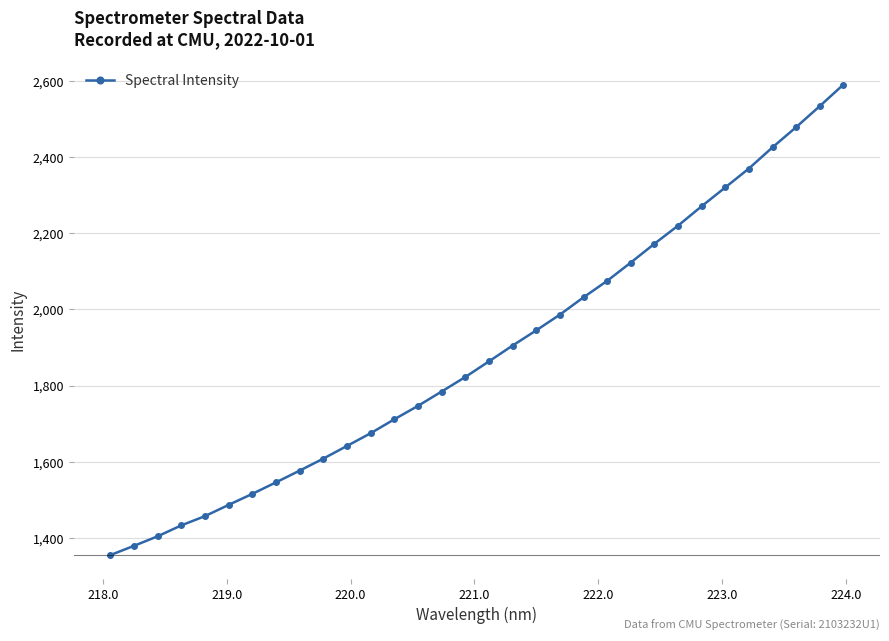

What is the greatest value displayed?

2590.4